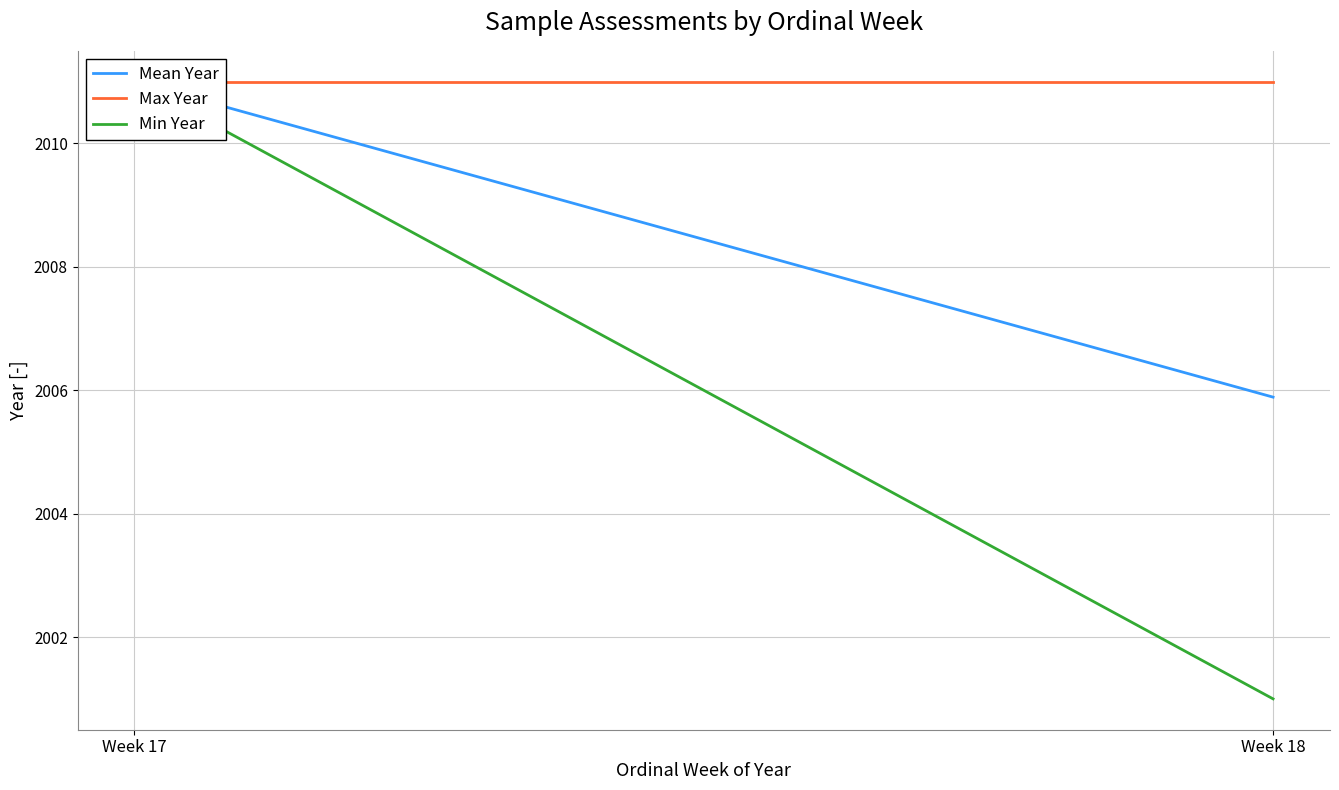

The Mean Year series shows 2005.9 at Week 18. True or false?

True